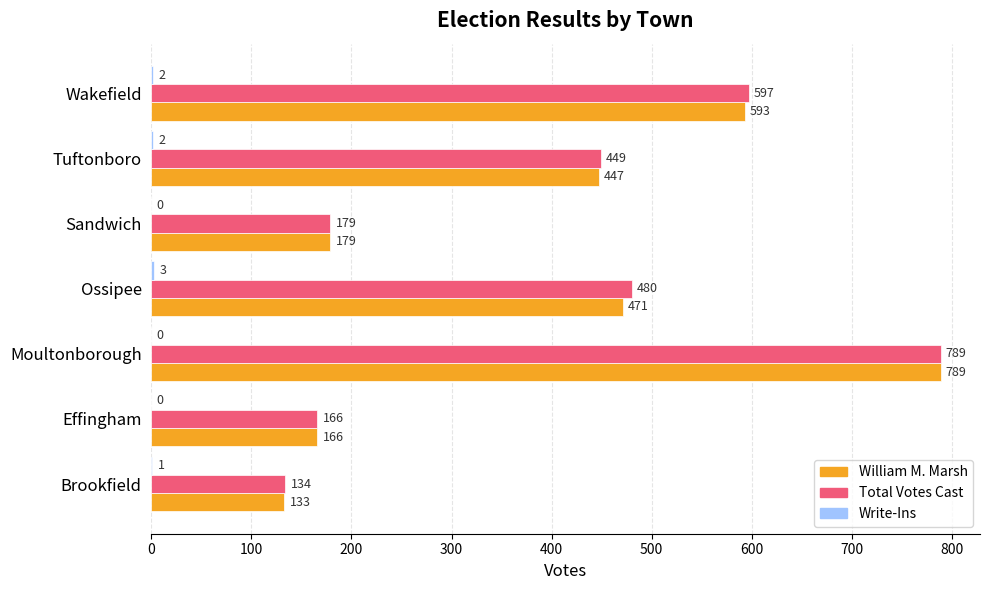

What is the sum of the William M. Marsh values at Brookfield and Effingham?

299